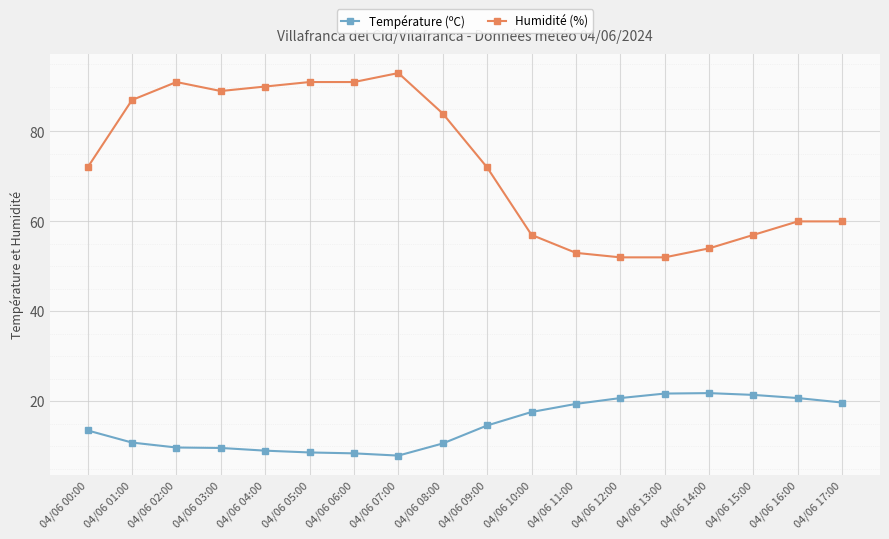

What is the value of the Humidité (%) point at the 8th from the left?

93.0